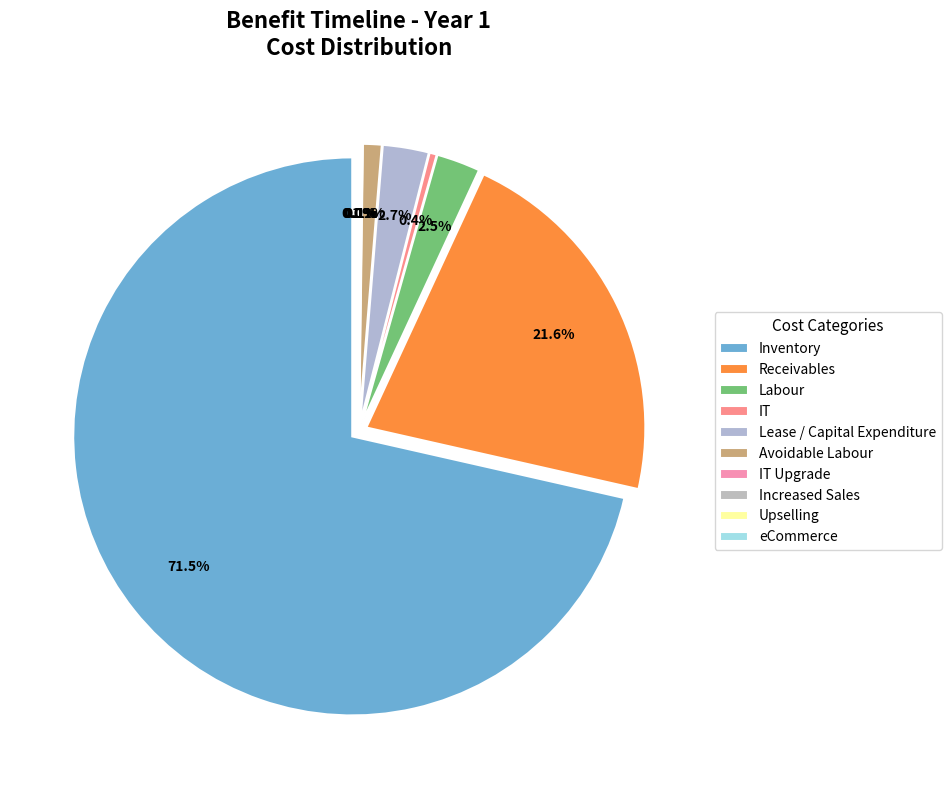

Is there any slice that represents more than half of the pie?

Yes